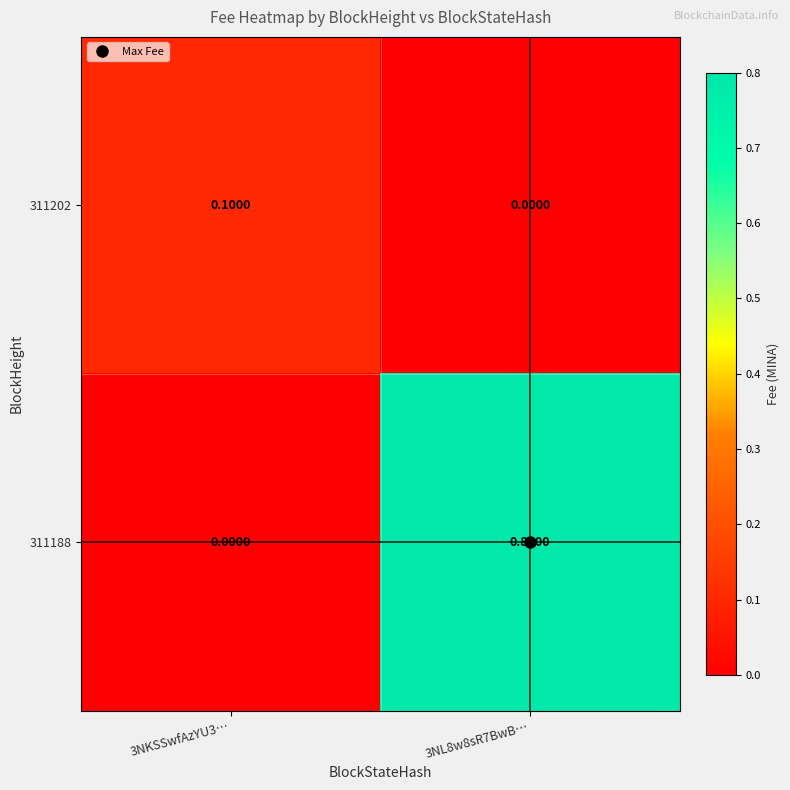

What is the sum of the 311188 values at 3NKSSwfAzYU3… and 3NL8w8sR7BwB…?

0.8